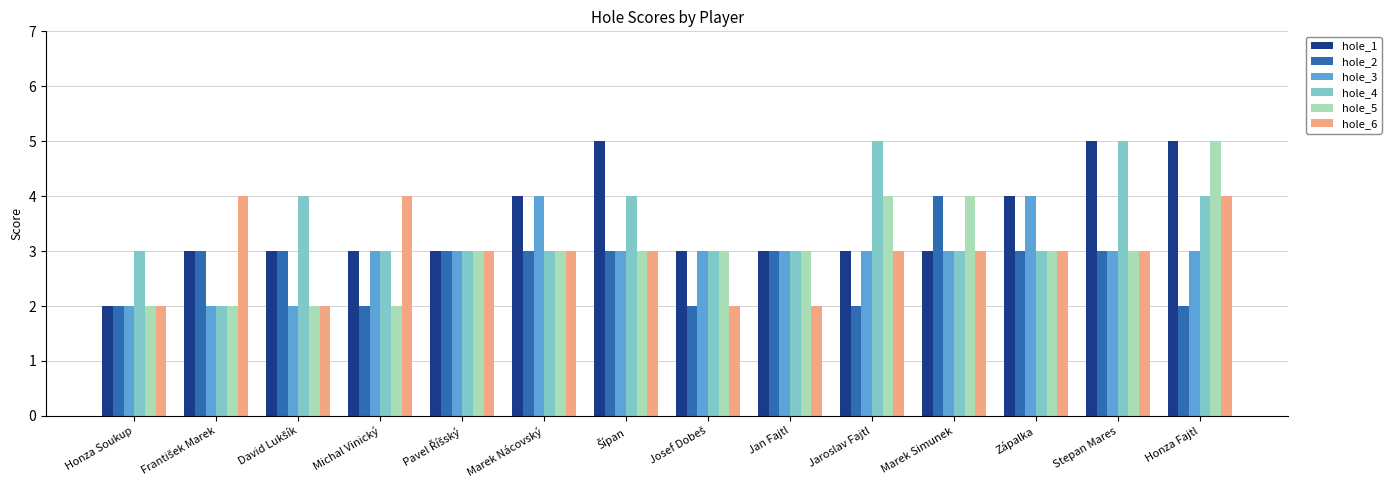

What is the greatest value displayed?

5